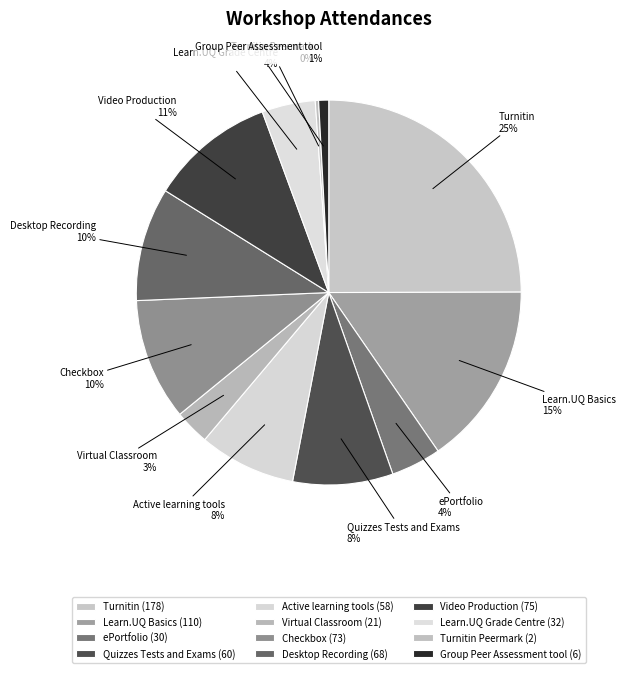

Is Group Peer Assessment tool the majority of the pie?

No